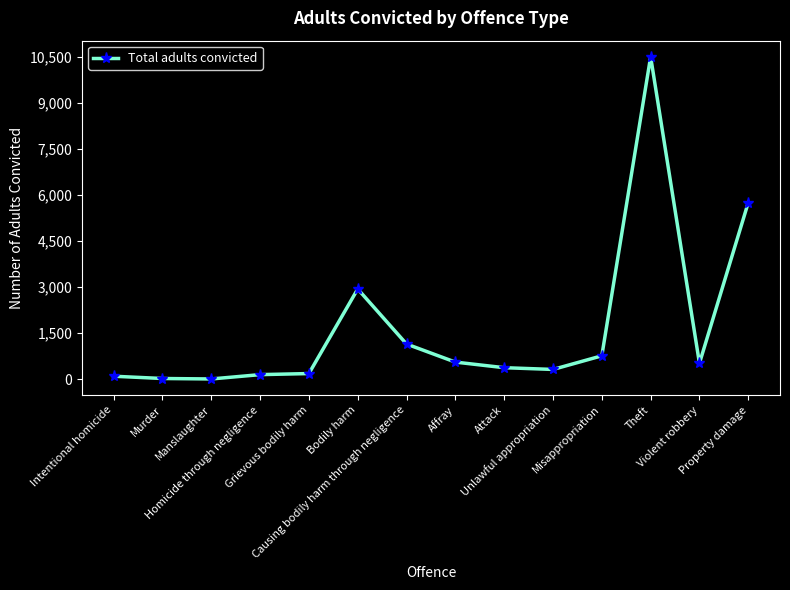

How many values are below 515?

7